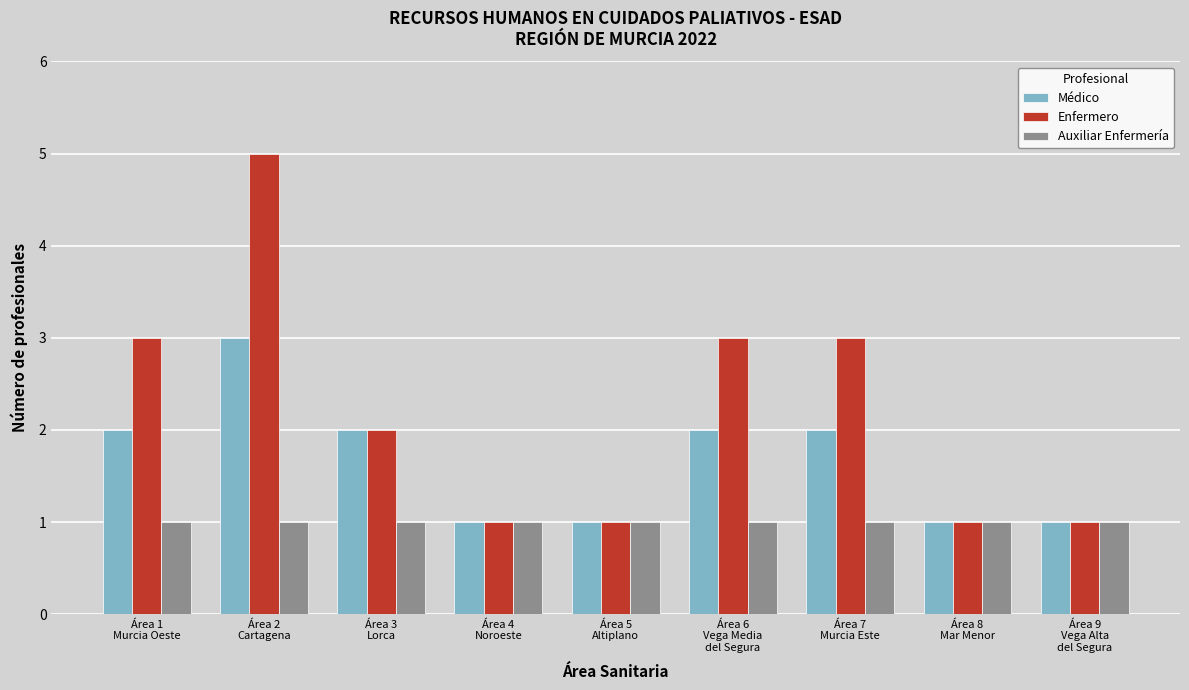

What is the label of the 6th bar from the left?

Área 6
Vega Media
del Segura